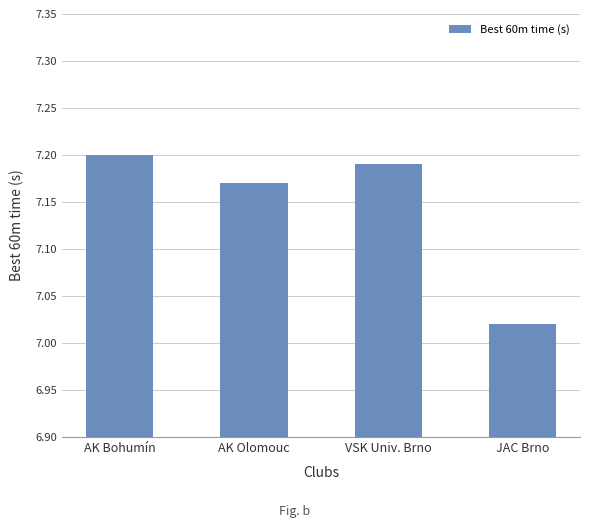

Is it true that the value at AK Bohumín is 11.4?

False